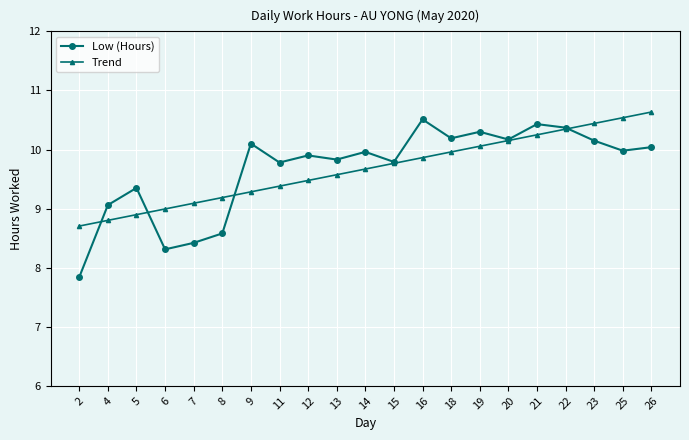

At 25, list the series in order from largest to smallest.

Trend, Low (Hours)